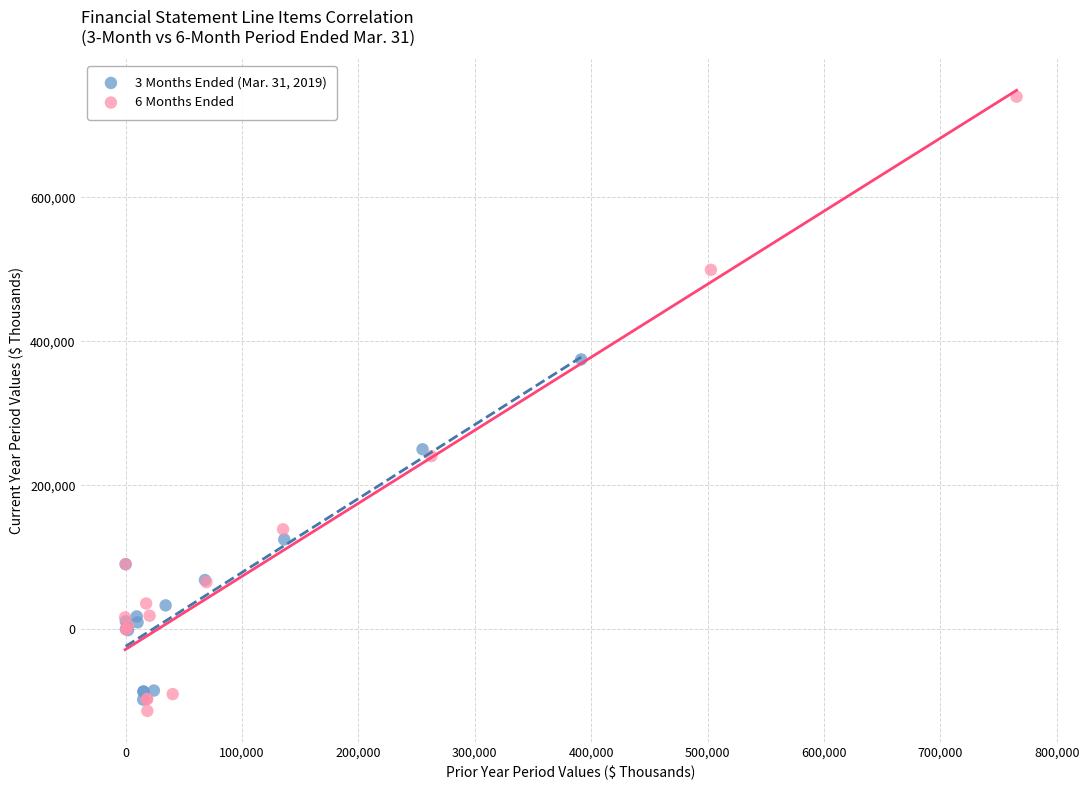

Which series contains the lowest Y value?

6 Months Ended